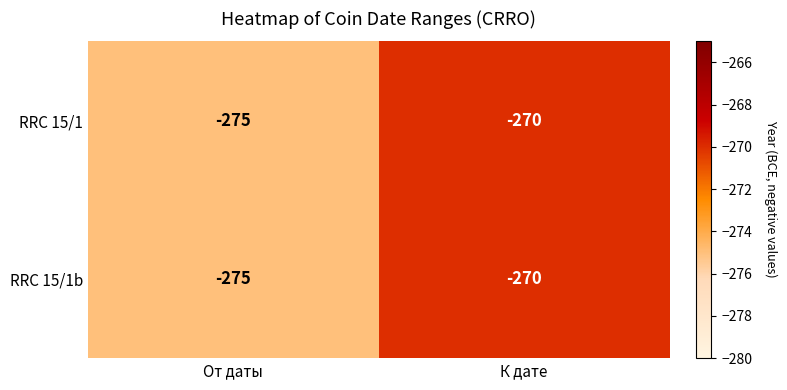

What is the difference between the maximum and minimum values in the RRC 15/1b series?

5